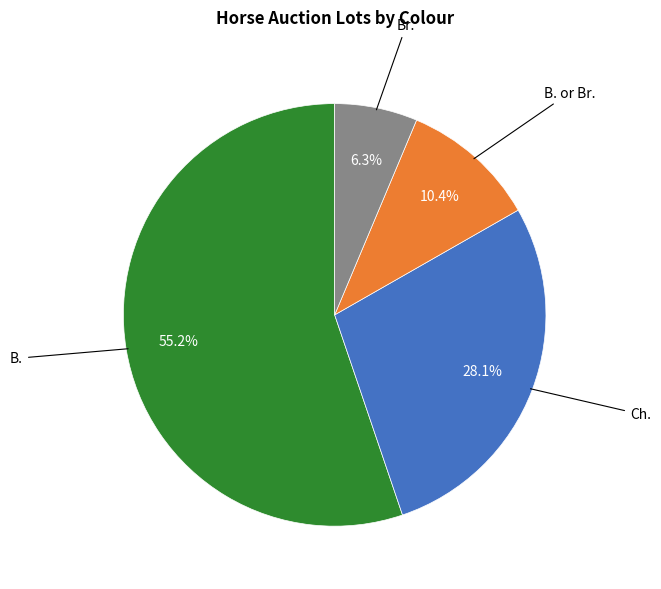

Is there any slice that represents more than half of the pie?

Yes